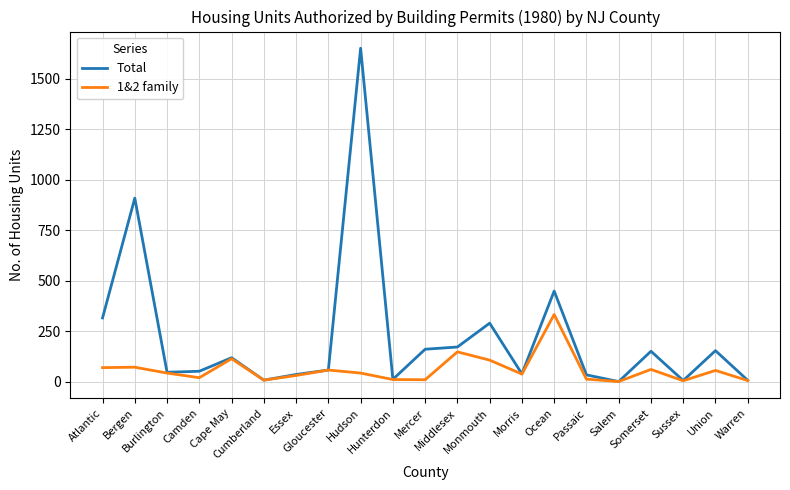

What is the maximum value shown in the chart?

1652